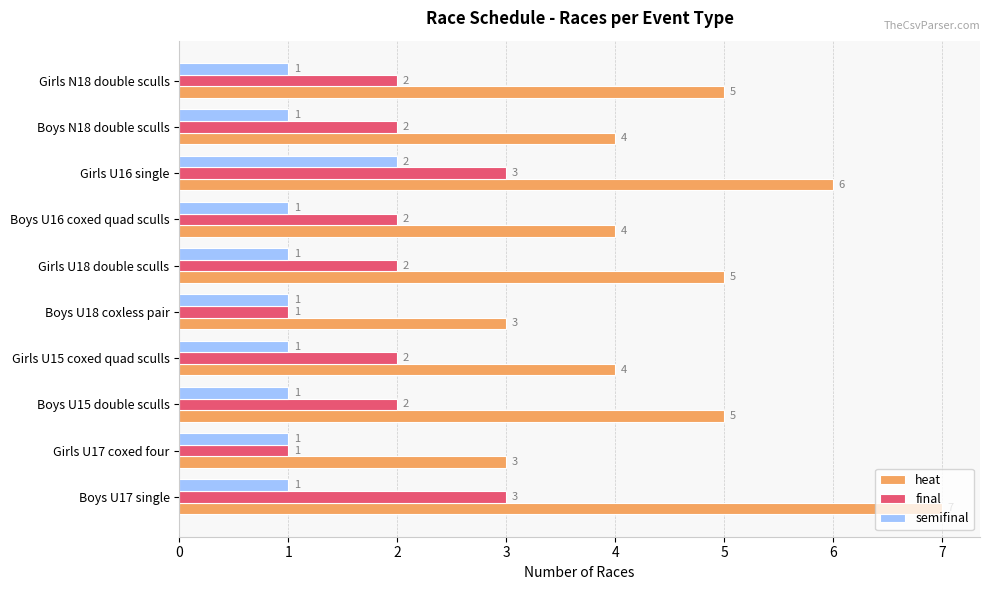

Which series changed the most between Boys U17 single and Girls N18 double sculls?

heat